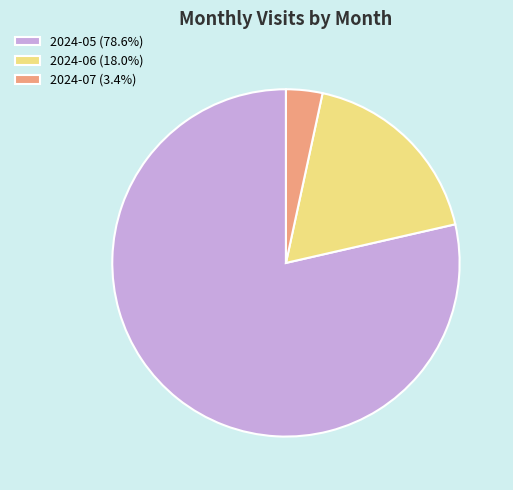

What is the ratio of the value at 2024-06 (18.0%) to the value at 2024-07 (3.4%)?

5.3